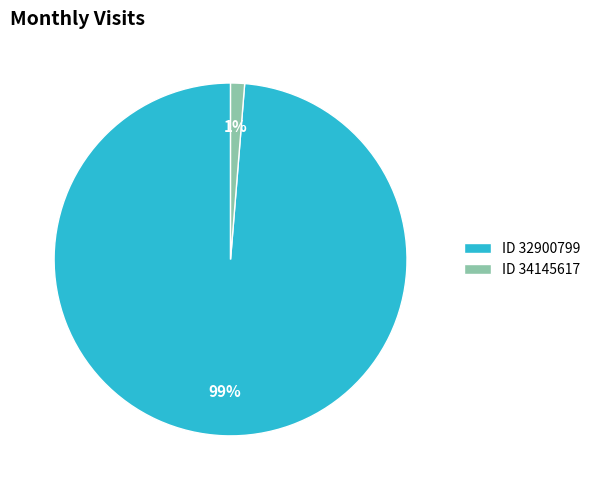

To the nearest percent, what is the average slice percentage?

50%